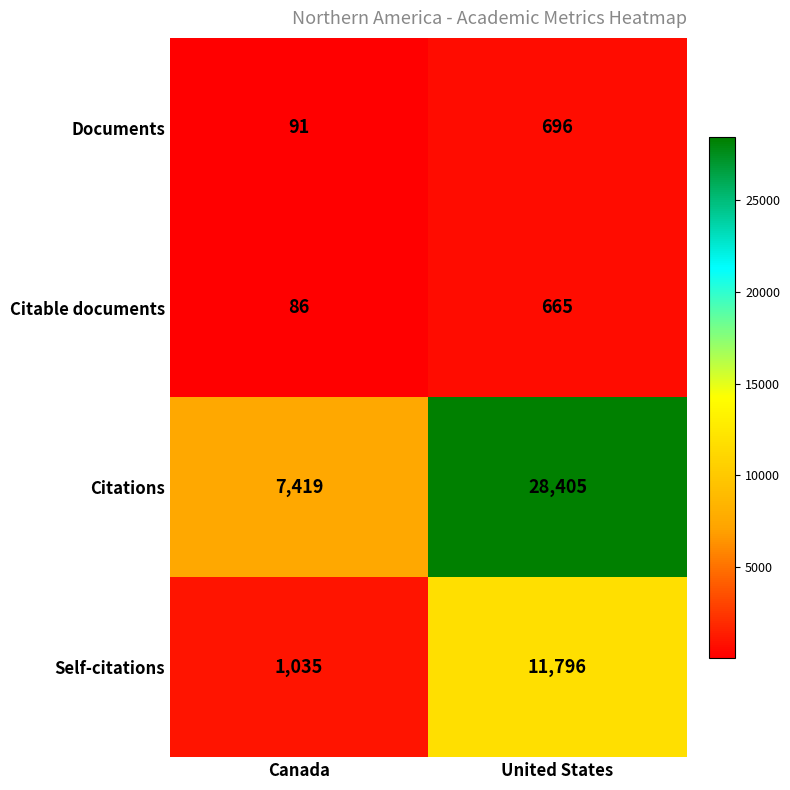

What is the maximum value shown in the chart?

28405